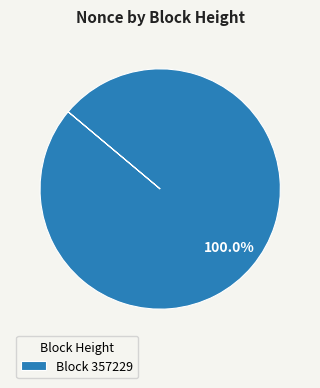

Is there a majority slice in this chart?

Yes